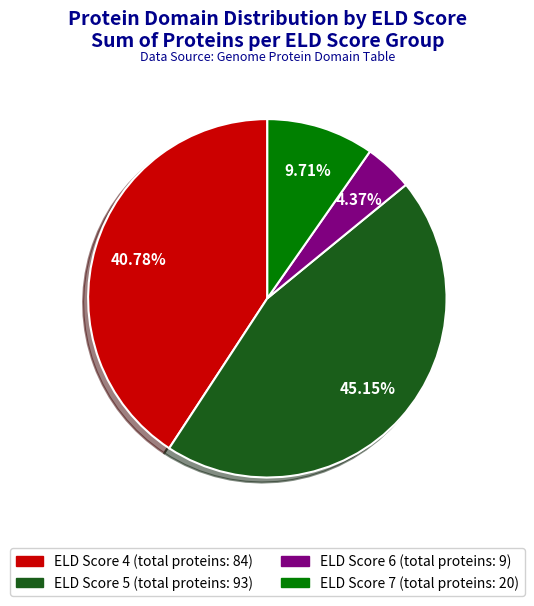

How many slices are in this pie chart?

4